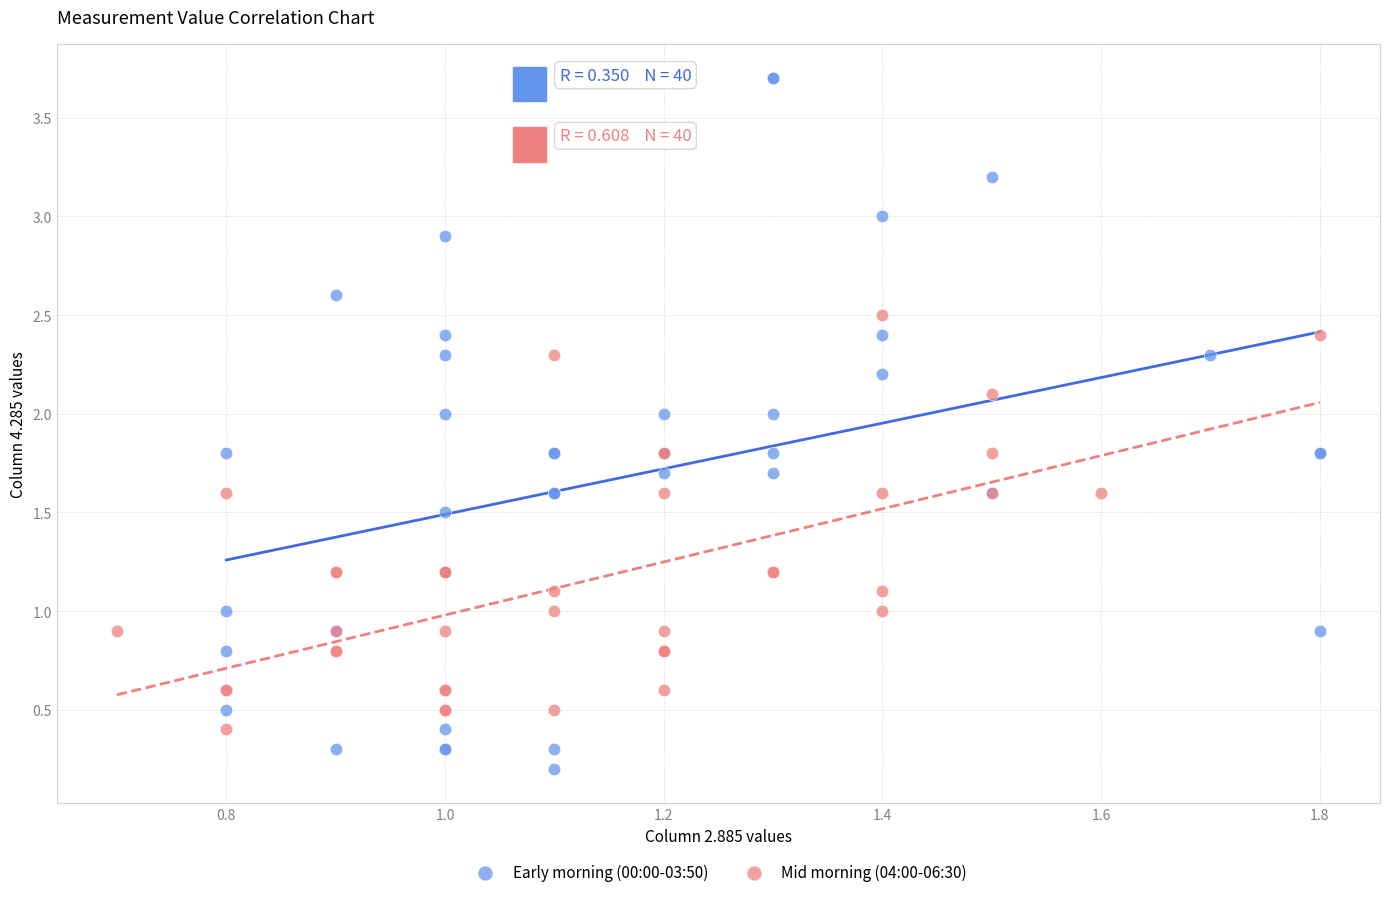

Which series reaches the minimum Y coordinate?

Early morning (00:00-03:50)